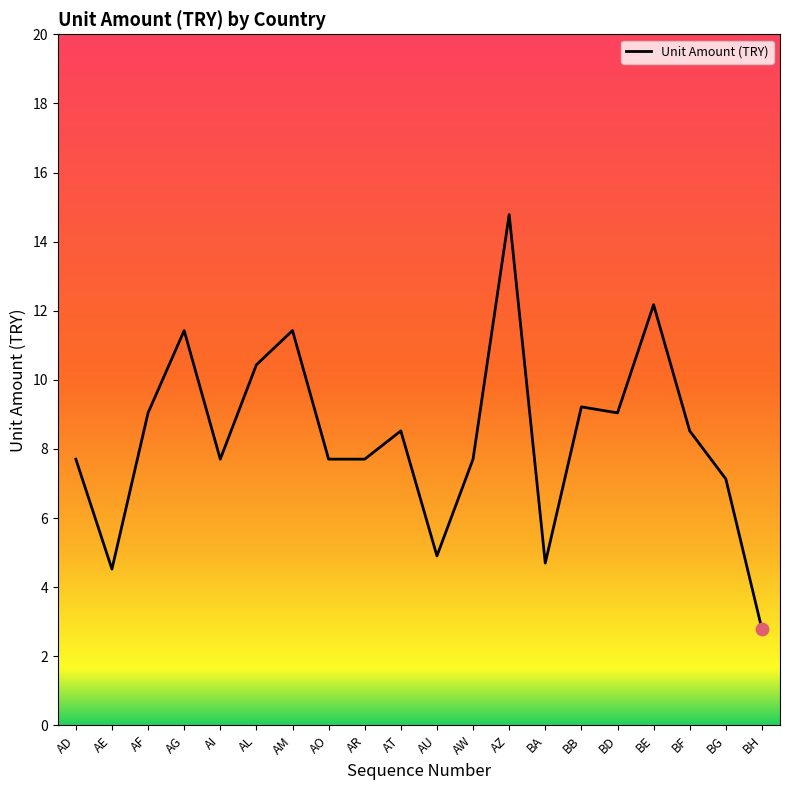

What is the ratio of the value at AZ to the value at AU?

3.0